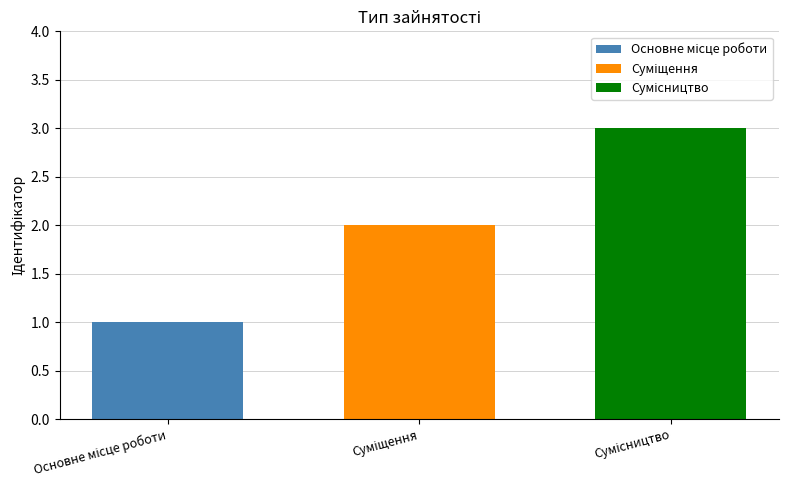

What is the greatest value displayed?

3